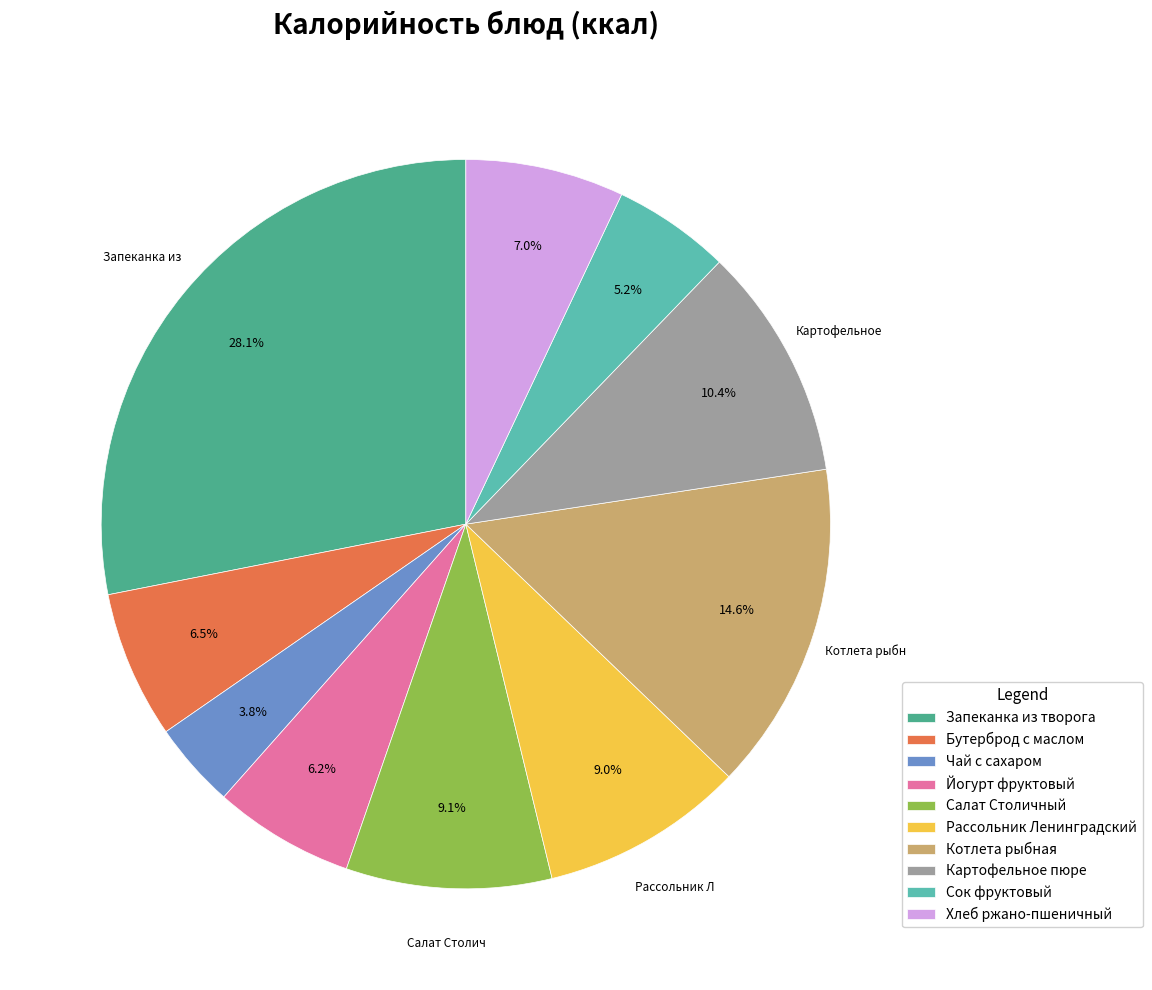

Between Запеканка из творога and Бутерброд с маслом, which is larger?

Запеканка из творога